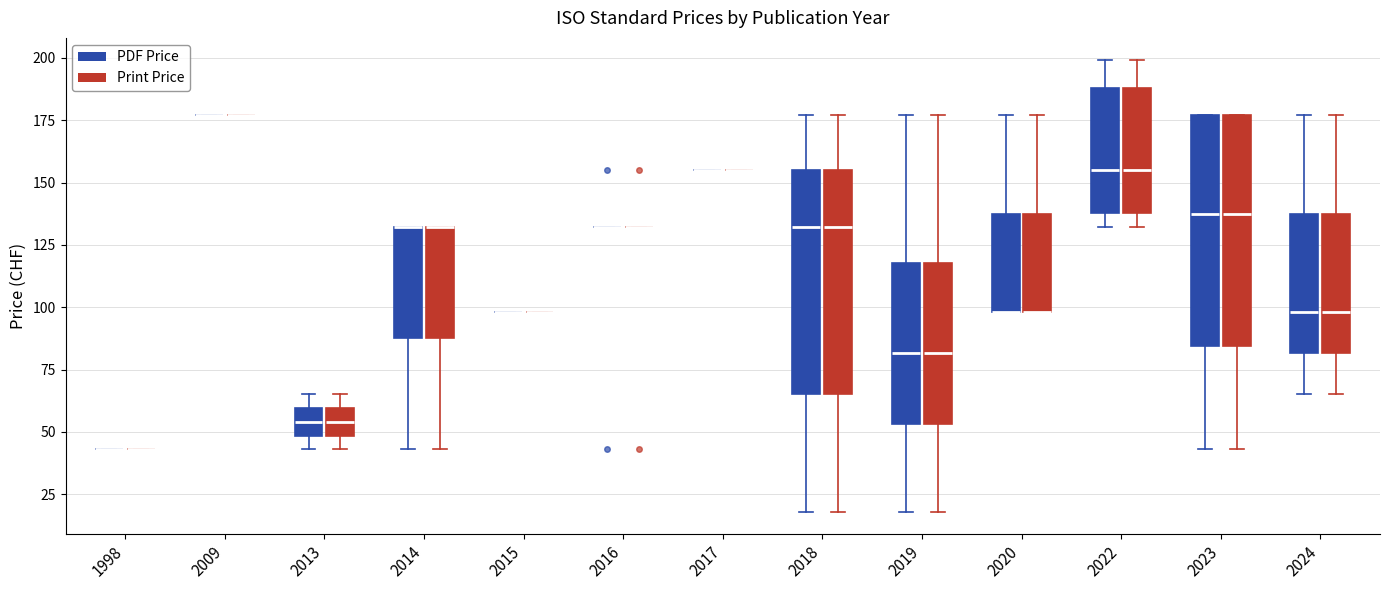

Reading left to right, transcribe this box plot: for each box, give where its median line is, the range the box spans, and where its two whiskers end, as read against the y-axis. The values are not printed on the chart, so give them approximately, as read against the axis.

1998 (PDF Price): box collapsed to a line at 45, whiskers 45 to 45
1998 (Print Price): box collapsed to a line at 45, whiskers 45 to 45
2009 (PDF Price): box collapsed to a line at 175, whiskers 175 to 175
2009 (Print Price): box collapsed to a line at 175, whiskers 175 to 175
2013 (PDF Price): median 55, box 50 to 60, whiskers 45 to 65
2013 (Print Price): median 55, box 50 to 60, whiskers 45 to 65
2014 (PDF Price): median 130 (drawn on the box's upper edge), box 90 to 130, whiskers 45 to 130
2014 (Print Price): median 130 (drawn on the box's upper edge), box 90 to 130, whiskers 45 to 130
2015 (PDF Price): box collapsed to a line at 100, whiskers 100 to 100
2015 (Print Price): box collapsed to a line at 100, whiskers 100 to 100
2016 (PDF Price): box collapsed to a line at 130, whiskers 130 to 130
2016 (Print Price): box collapsed to a line at 130, whiskers 130 to 130
2017 (PDF Price): box collapsed to a line at 155, whiskers 155 to 155
2017 (Print Price): box collapsed to a line at 155, whiskers 155 to 155
2018 (PDF Price): median 130, box 65 to 155, whiskers 20 to 175
2018 (Print Price): median 130, box 65 to 155, whiskers 20 to 175
2019 (PDF Price): median 80, box 55 to 120, whiskers 20 to 175
2019 (Print Price): median 80, box 55 to 120, whiskers 20 to 175
2020 (PDF Price): median 100 (drawn on the box's lower edge), box 100 to 140, whiskers 100 to 175
2020 (Print Price): median 100 (drawn on the box's lower edge), box 100 to 140, whiskers 100 to 175
2022 (PDF Price): median 155, box 140 to 190, whiskers 130 to 200
2022 (Print Price): median 155, box 140 to 190, whiskers 130 to 200
2023 (PDF Price): median 140, box 85 to 175, whiskers 45 to 175
2023 (Print Price): median 140, box 85 to 175, whiskers 45 to 175
2024 (PDF Price): median 100, box 80 to 140, whiskers 65 to 175
2024 (Print Price): median 100, box 80 to 140, whiskers 65 to 175